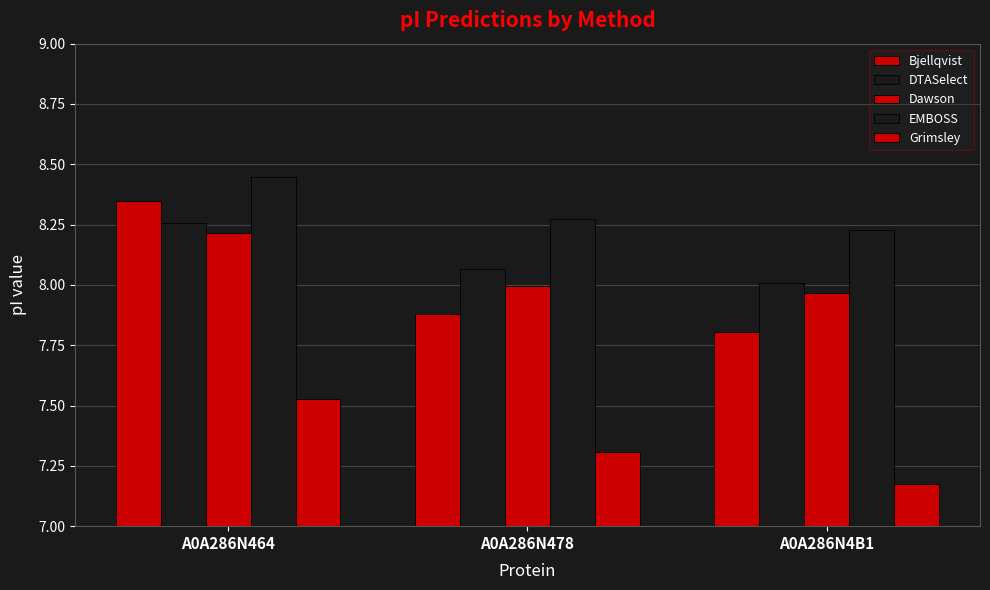

What is the spread (max minus min) of values at A0A286N478?

1.0